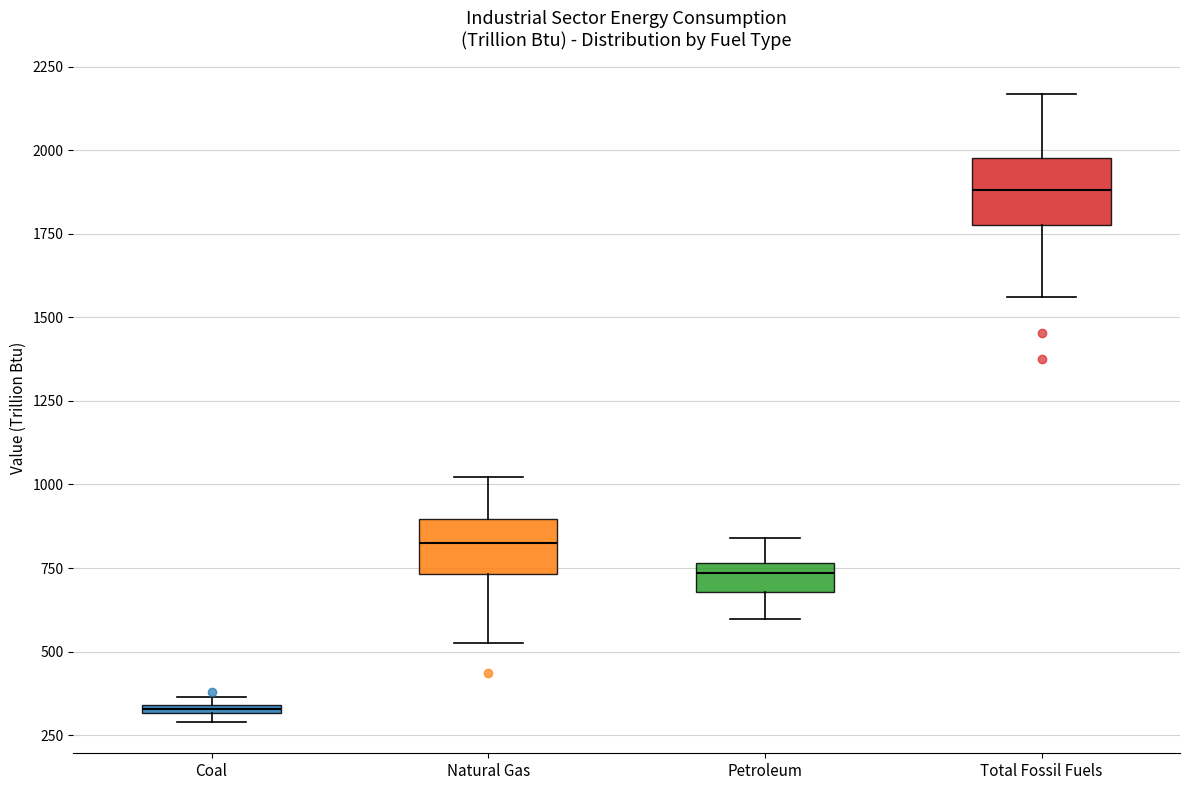

Where does the upper whisker of the box for Petroleum end on the y-axis? The values are not printed on the chart, so give them approximately, as read against the axis.

850